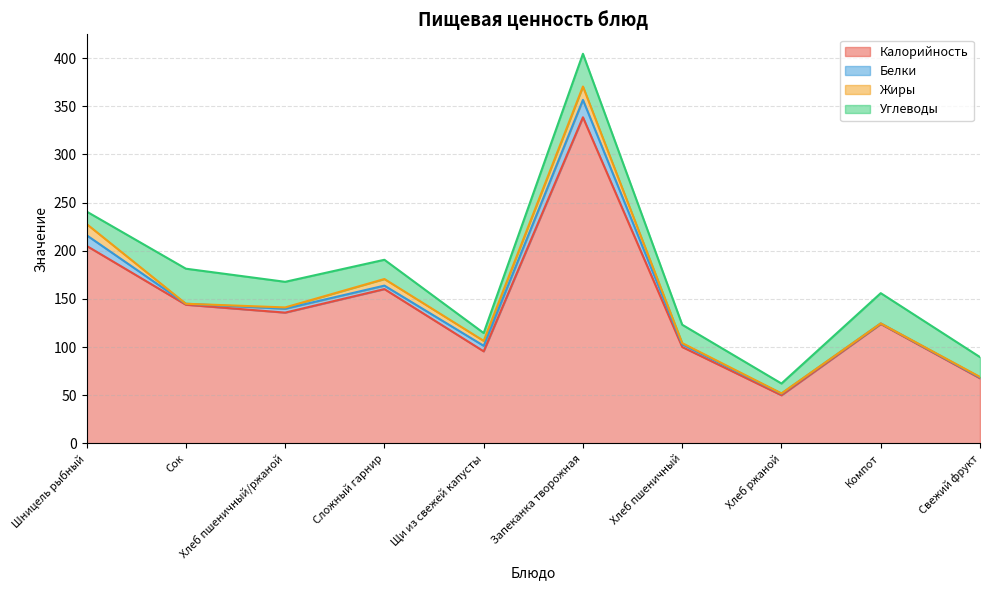

Reading left to right, extract all data points from this chart.

Калорийность: 205.1	144.0	135.8	160.2	95.6	338.6	100.1	50.0	124.0	67.6
Белки: 11.1	1.0	4.0	3.6	5.8	18.1	2.8	1.6	0.6	0.8
Жиры: 11.6	0.0	1.4	6.9	5.1	13.8	1.3	0.3	0.0	0.6
Углеводы: 12.9	36.4	26.6	20.0	8.2	34.0	19.1	10.2	31.4	20.6